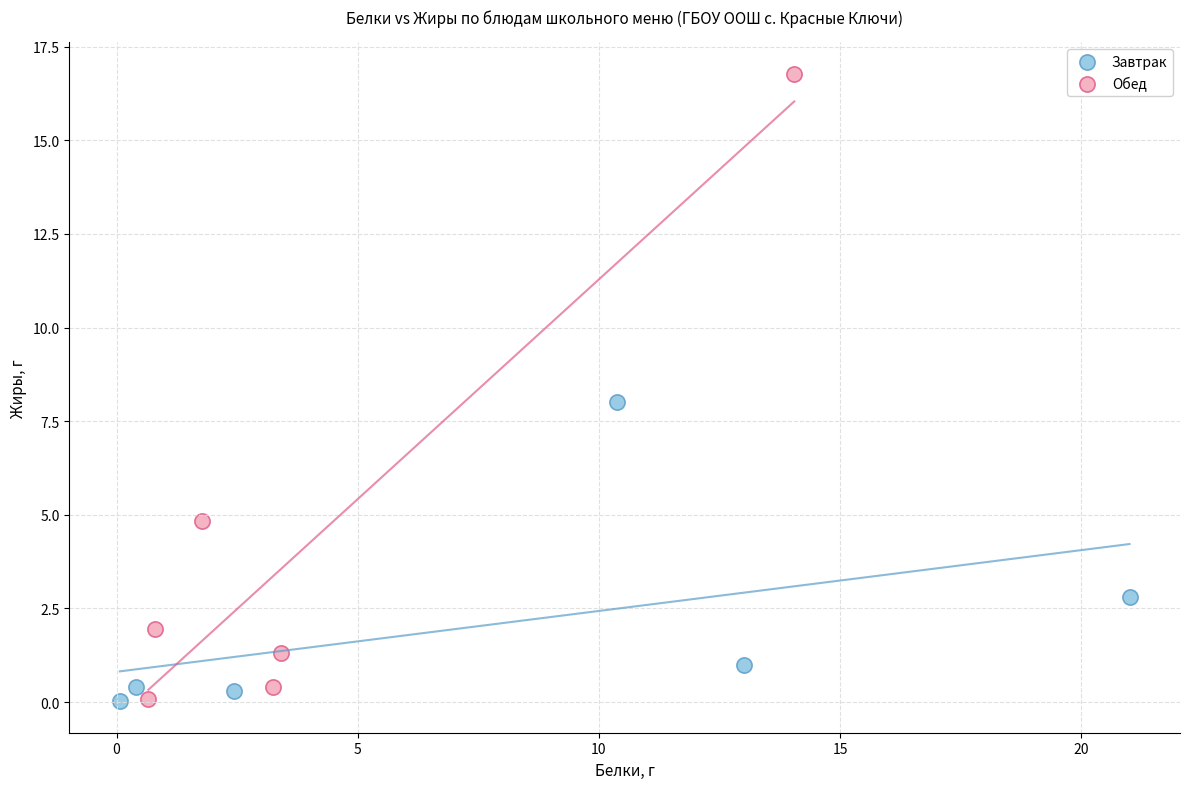

Which series reaches the maximum Y coordinate?

Обед